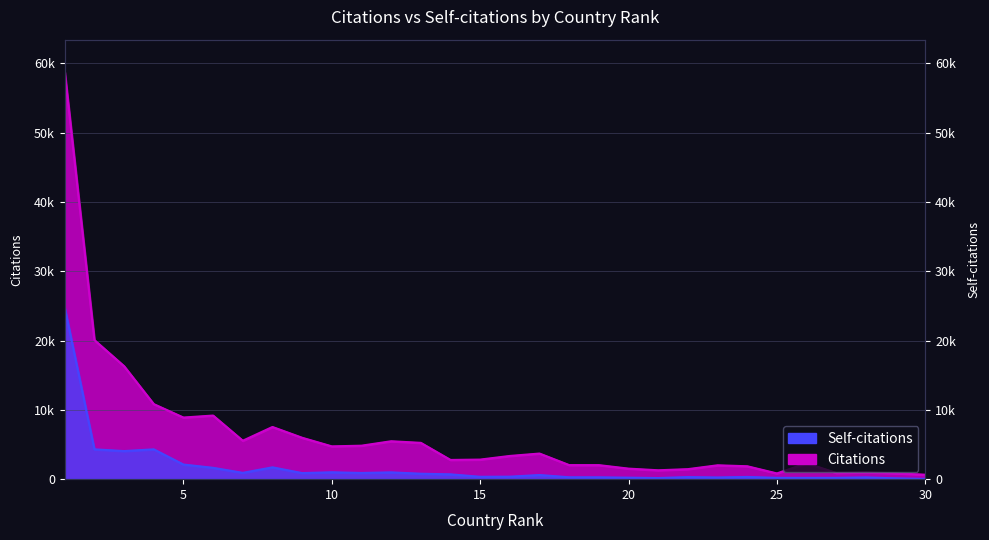

What value does the Citations series have at 30, to the nearest 100?

600